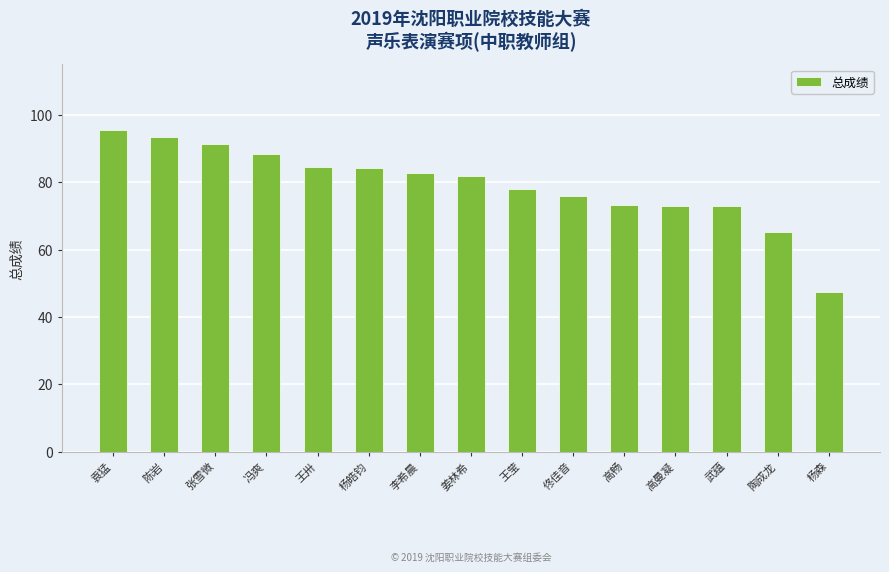

Is it true that the value at 杨森 is 16.4?

False